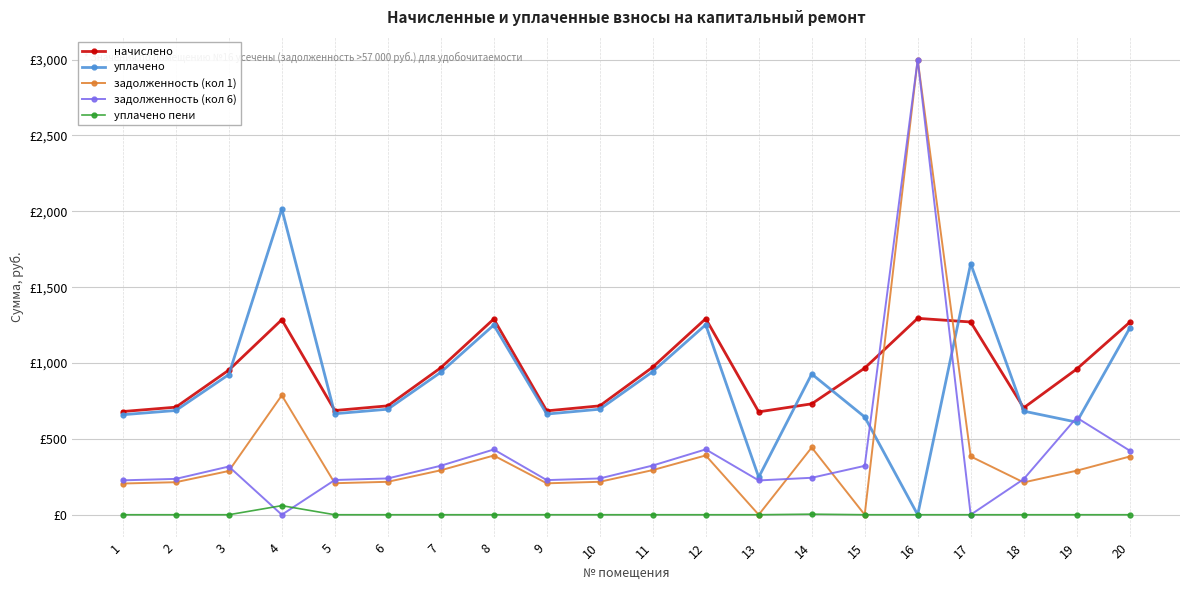

Is it true that задолженность (кол 6) equals 0.0 at 4?

True